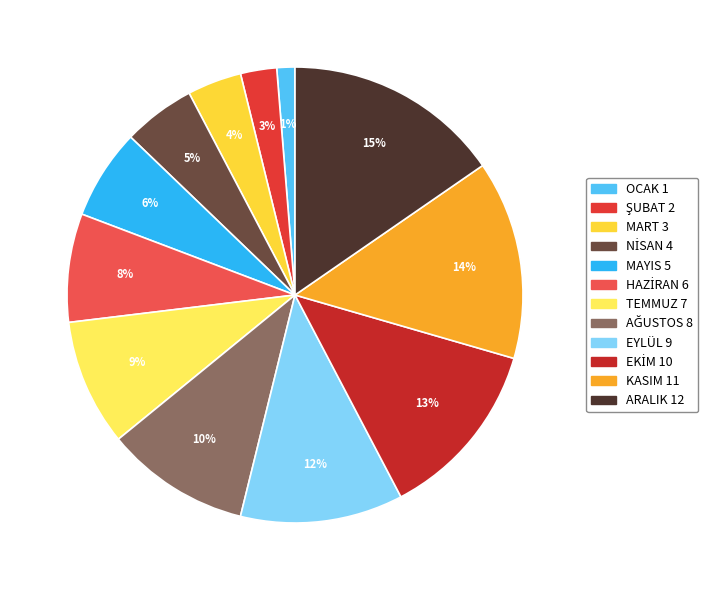

Count the number of slices in the pie.

12